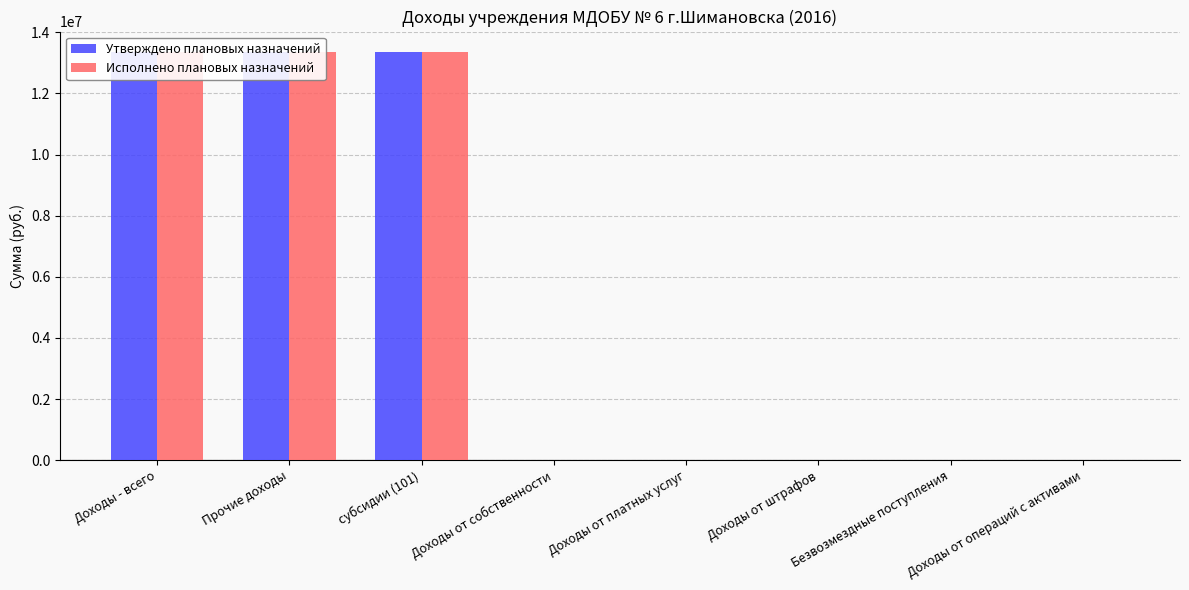

Which category has the lowest value in the Утверждено плановых назначений series?

Доходы от собственности